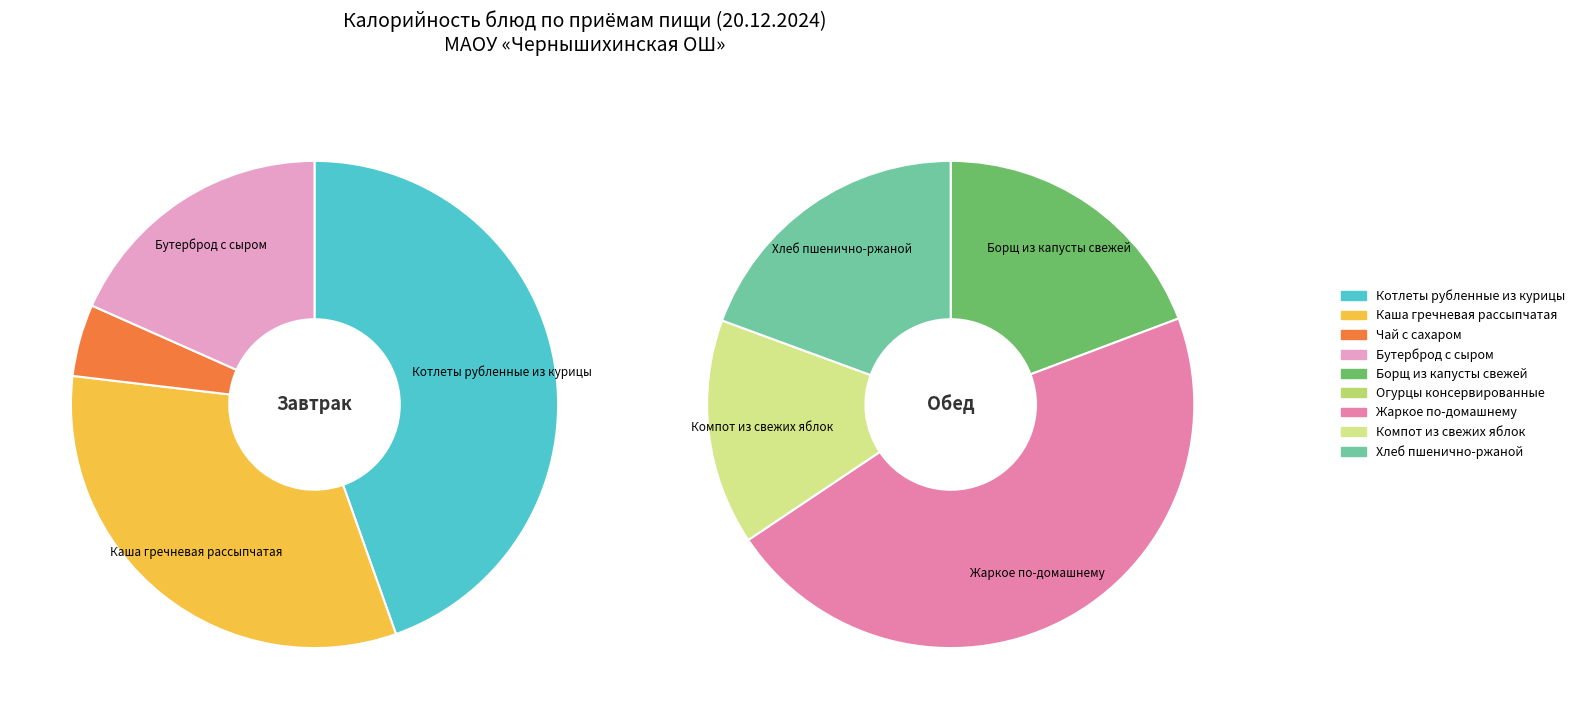

Is Каша гречневая рассыпчатая the majority of the pie?

No